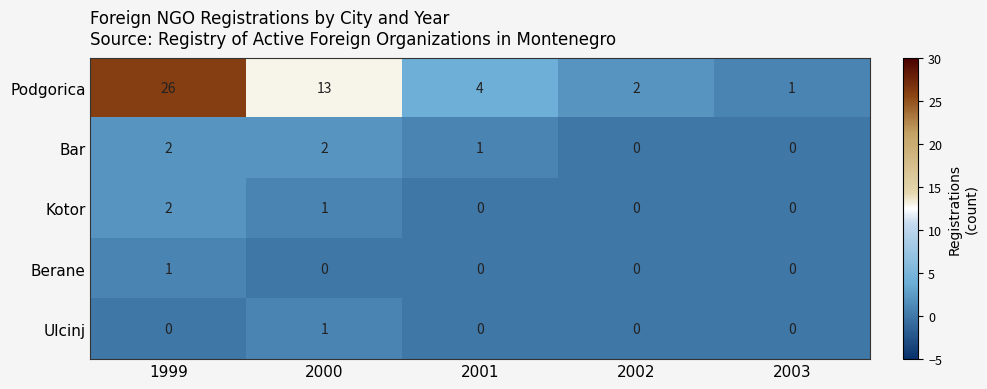

What is the spread (max minus min) of values at 2000?

13